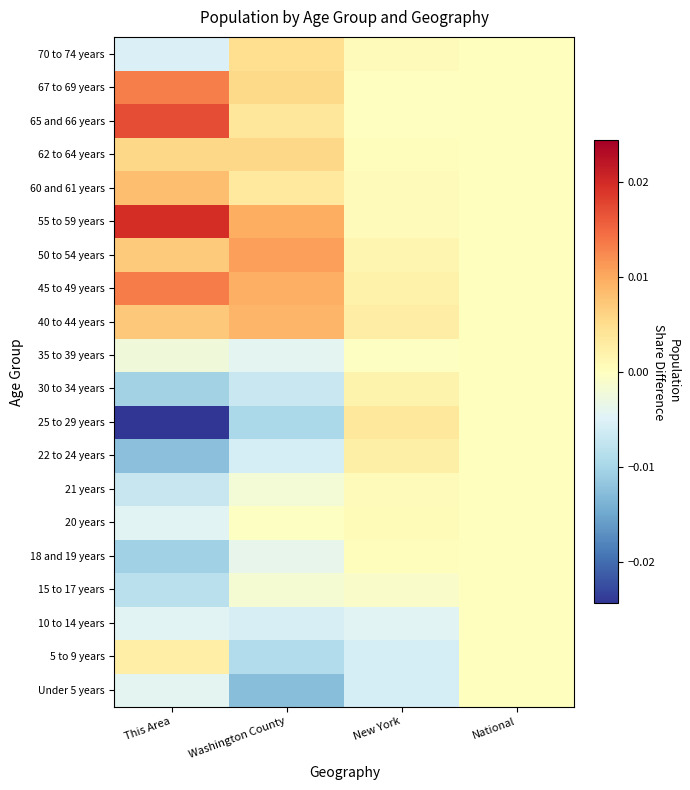

Rank the series at National from highest to lowest value.

Under 5 years, 5 to 9 years, 10 to 14 years, 15 to 17 years, 18 and 19 years, 20 years, 21 years, 22 to 24 years, 25 to 29 years, 30 to 34 years, 35 to 39 years, 40 to 44 years, 45 to 49 years, 50 to 54 years, 55 to 59 years, 60 and 61 years, 62 to 64 years, 65 and 66 years, 67 to 69 years, 70 to 74 years